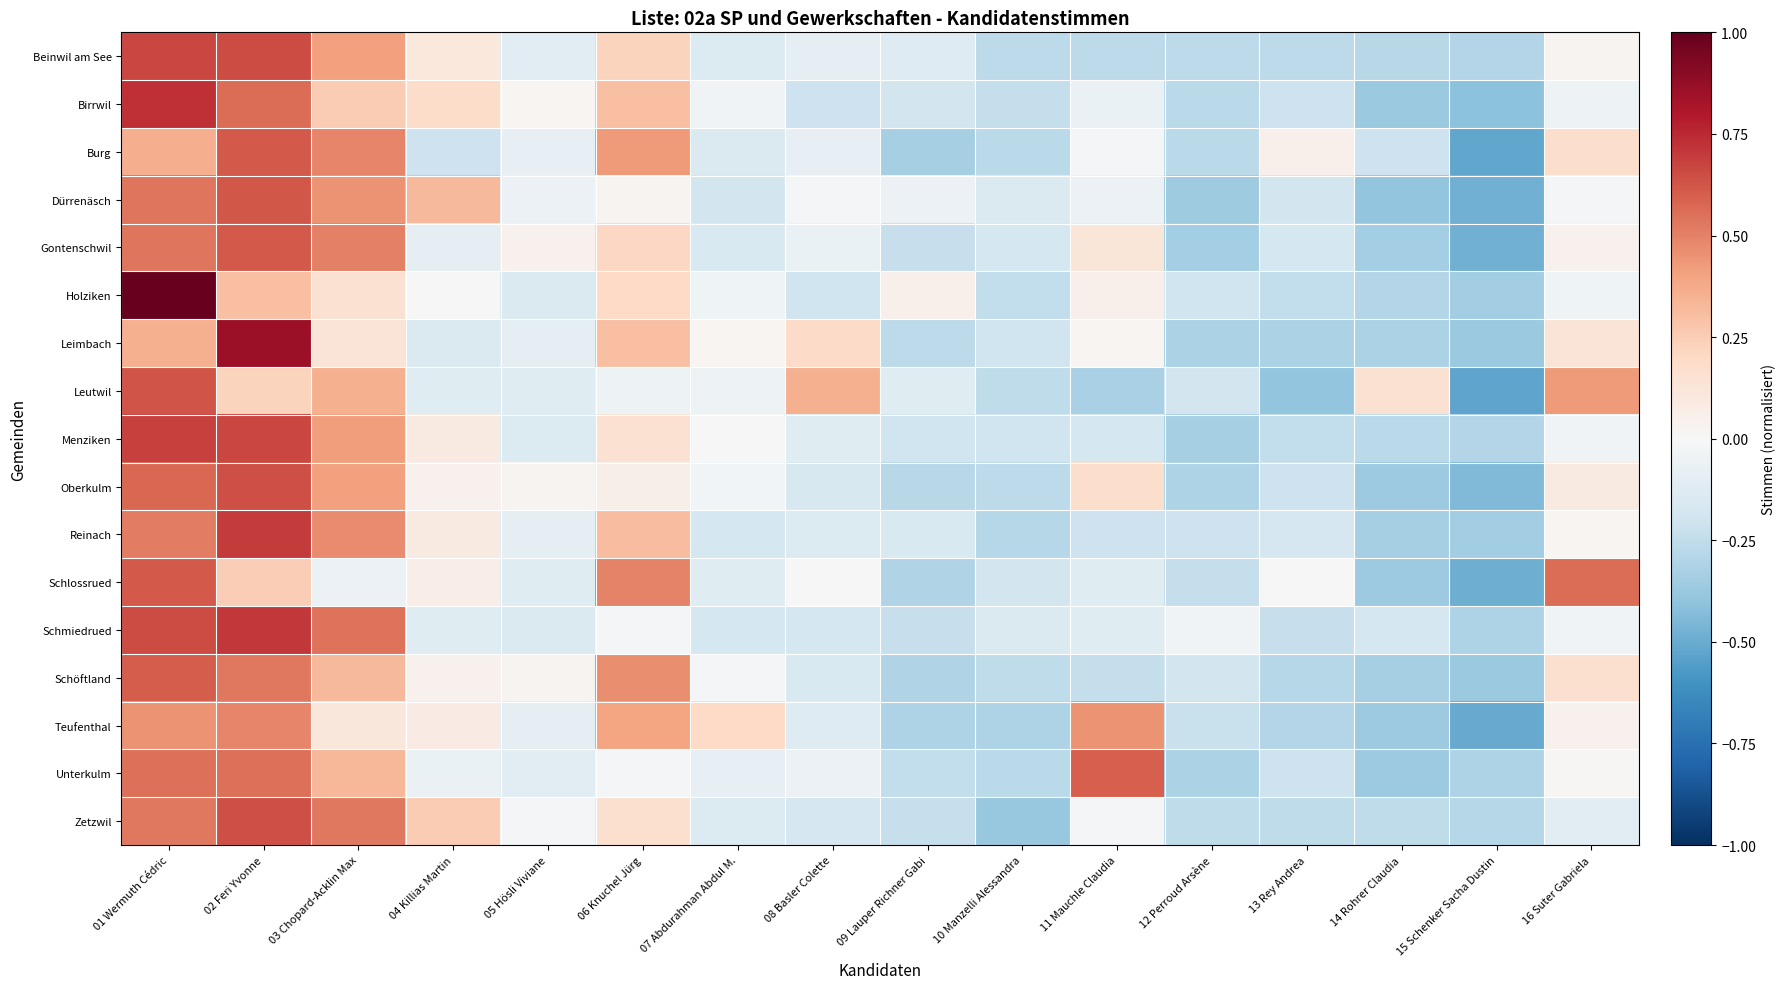

Reading left to right, what are all the values shown in this chart?

Beinwil am See: 01 Wermuth Cédric=0.7	02 Feri Yvonne=0.6	03 Chopard-Acklin Max=0.4	04 Killias Martin=0.1	05 Hösli Viviane=-0.1	06 Knuchel Jürg=0.2	07 Abdurahman Abdul M.=-0.1	08 Basler Colette=-0.1	09 Lauper Richner Gabi=-0.1	10 Manzelli Alessandra=-0.3	11 Mauchle Claudia=-0.3	12 Perroud Arsène=-0.3	13 Rey Andrea=-0.3	14 Rohrer Claudia=-0.3	15 Schenker Sacha Dustin=-0.3	16 Suter Gabriela=0.0
Birrwil: 01 Wermuth Cédric=0.7	02 Feri Yvonne=0.6	03 Chopard-Acklin Max=0.3	04 Killias Martin=0.2	05 Hösli Viviane=0.0	06 Knuchel Jürg=0.3	07 Abdurahman Abdul M.=-0.0	08 Basler Colette=-0.2	09 Lauper Richner Gabi=-0.2	10 Manzelli Alessandra=-0.2	11 Mauchle Claudia=-0.1	12 Perroud Arsène=-0.3	13 Rey Andrea=-0.2	14 Rohrer Claudia=-0.4	15 Schenker Sacha Dustin=-0.4	16 Suter Gabriela=-0.1
Burg: 01 Wermuth Cédric=0.4	02 Feri Yvonne=0.6	03 Chopard-Acklin Max=0.5	04 Killias Martin=-0.2	05 Hösli Viviane=-0.1	06 Knuchel Jürg=0.4	07 Abdurahman Abdul M.=-0.1	08 Basler Colette=-0.1	09 Lauper Richner Gabi=-0.3	10 Manzelli Alessandra=-0.3	11 Mauchle Claudia=-0.0	12 Perroud Arsène=-0.3	13 Rey Andrea=0.0	14 Rohrer Claudia=-0.2	15 Schenker Sacha Dustin=-0.5	16 Suter Gabriela=0.2
Dürrenäsch: 01 Wermuth Cédric=0.5	02 Feri Yvonne=0.6	03 Chopard-Acklin Max=0.4	04 Killias Martin=0.3	05 Hösli Viviane=-0.1	06 Knuchel Jürg=0.0	07 Abdurahman Abdul M.=-0.2	08 Basler Colette=-0.0	09 Lauper Richner Gabi=-0.1	10 Manzelli Alessandra=-0.1	11 Mauchle Claudia=-0.1	12 Perroud Arsène=-0.4	13 Rey Andrea=-0.2	14 Rohrer Claudia=-0.4	15 Schenker Sacha Dustin=-0.5	16 Suter Gabriela=-0.0
Gontenschwil: 01 Wermuth Cédric=0.5	02 Feri Yvonne=0.6	03 Chopard-Acklin Max=0.5	04 Killias Martin=-0.1	05 Hösli Viviane=0.0	06 Knuchel Jürg=0.2	07 Abdurahman Abdul M.=-0.2	08 Basler Colette=-0.1	09 Lauper Richner Gabi=-0.2	10 Manzelli Alessandra=-0.2	11 Mauchle Claudia=0.1	12 Perroud Arsène=-0.3	13 Rey Andrea=-0.2	14 Rohrer Claudia=-0.3	15 Schenker Sacha Dustin=-0.5	16 Suter Gabriela=0.0
Holziken: 01 Wermuth Cédric=1.0	02 Feri Yvonne=0.3	03 Chopard-Acklin Max=0.2	04 Killias Martin=0.0	05 Hösli Viviane=-0.1	06 Knuchel Jürg=0.2	07 Abdurahman Abdul M.=-0.0	08 Basler Colette=-0.2	09 Lauper Richner Gabi=0.1	10 Manzelli Alessandra=-0.2	11 Mauchle Claudia=0.1	12 Perroud Arsène=-0.2	13 Rey Andrea=-0.2	14 Rohrer Claudia=-0.3	15 Schenker Sacha Dustin=-0.3	16 Suter Gabriela=-0.0
Leimbach: 01 Wermuth Cédric=0.4	02 Feri Yvonne=0.9	03 Chopard-Acklin Max=0.1	04 Killias Martin=-0.1	05 Hösli Viviane=-0.1	06 Knuchel Jürg=0.3	07 Abdurahman Abdul M.=0.0	08 Basler Colette=0.2	09 Lauper Richner Gabi=-0.3	10 Manzelli Alessandra=-0.2	11 Mauchle Claudia=0.0	12 Perroud Arsène=-0.3	13 Rey Andrea=-0.3	14 Rohrer Claudia=-0.3	15 Schenker Sacha Dustin=-0.4	16 Suter Gabriela=0.1
Leutwil: 01 Wermuth Cédric=0.6	02 Feri Yvonne=0.2	03 Chopard-Acklin Max=0.4	04 Killias Martin=-0.1	05 Hösli Viviane=-0.1	06 Knuchel Jürg=-0.1	07 Abdurahman Abdul M.=-0.1	08 Basler Colette=0.4	09 Lauper Richner Gabi=-0.1	10 Manzelli Alessandra=-0.3	11 Mauchle Claudia=-0.3	12 Perroud Arsène=-0.2	13 Rey Andrea=-0.4	14 Rohrer Claudia=0.2	15 Schenker Sacha Dustin=-0.5	16 Suter Gabriela=0.4
Menziken: 01 Wermuth Cédric=0.7	02 Feri Yvonne=0.7	03 Chopard-Acklin Max=0.4	04 Killias Martin=0.1	05 Hösli Viviane=-0.1	06 Knuchel Jürg=0.1	07 Abdurahman Abdul M.=-0.0	08 Basler Colette=-0.1	09 Lauper Richner Gabi=-0.2	10 Manzelli Alessandra=-0.2	11 Mauchle Claudia=-0.2	12 Perroud Arsène=-0.3	13 Rey Andrea=-0.2	14 Rohrer Claudia=-0.3	15 Schenker Sacha Dustin=-0.3	16 Suter Gabriela=-0.0
Oberkulm: 01 Wermuth Cédric=0.6	02 Feri Yvonne=0.6	03 Chopard-Acklin Max=0.4	04 Killias Martin=0.0	05 Hösli Viviane=0.0	06 Knuchel Jürg=0.1	07 Abdurahman Abdul M.=-0.0	08 Basler Colette=-0.2	09 Lauper Richner Gabi=-0.3	10 Manzelli Alessandra=-0.3	11 Mauchle Claudia=0.2	12 Perroud Arsène=-0.3	13 Rey Andrea=-0.2	14 Rohrer Claudia=-0.4	15 Schenker Sacha Dustin=-0.4	16 Suter Gabriela=0.1
Reinach: 01 Wermuth Cédric=0.5	02 Feri Yvonne=0.7	03 Chopard-Acklin Max=0.5	04 Killias Martin=0.1	05 Hösli Viviane=-0.1	06 Knuchel Jürg=0.3	07 Abdurahman Abdul M.=-0.2	08 Basler Colette=-0.1	09 Lauper Richner Gabi=-0.2	10 Manzelli Alessandra=-0.3	11 Mauchle Claudia=-0.2	12 Perroud Arsène=-0.2	13 Rey Andrea=-0.2	14 Rohrer Claudia=-0.3	15 Schenker Sacha Dustin=-0.3	16 Suter Gabriela=0.0
Schlossrued: 01 Wermuth Cédric=0.6	02 Feri Yvonne=0.2	03 Chopard-Acklin Max=-0.1	04 Killias Martin=0.1	05 Hösli Viviane=-0.1	06 Knuchel Jürg=0.5	07 Abdurahman Abdul M.=-0.1	08 Basler Colette=0.0	09 Lauper Richner Gabi=-0.3	10 Manzelli Alessandra=-0.2	11 Mauchle Claudia=-0.1	12 Perroud Arsène=-0.2	13 Rey Andrea=0.0	14 Rohrer Claudia=-0.4	15 Schenker Sacha Dustin=-0.5	16 Suter Gabriela=0.6
Schmiedrued: 01 Wermuth Cédric=0.7	02 Feri Yvonne=0.7	03 Chopard-Acklin Max=0.5	04 Killias Martin=-0.1	05 Hösli Viviane=-0.1	06 Knuchel Jürg=-0.0	07 Abdurahman Abdul M.=-0.2	08 Basler Colette=-0.2	09 Lauper Richner Gabi=-0.2	10 Manzelli Alessandra=-0.1	11 Mauchle Claudia=-0.1	12 Perroud Arsène=-0.0	13 Rey Andrea=-0.2	14 Rohrer Claudia=-0.2	15 Schenker Sacha Dustin=-0.3	16 Suter Gabriela=-0.0
Schöftland: 01 Wermuth Cédric=0.6	02 Feri Yvonne=0.5	03 Chopard-Acklin Max=0.3	04 Killias Martin=0.0	05 Hösli Viviane=0.0	06 Knuchel Jürg=0.5	07 Abdurahman Abdul M.=-0.0	08 Basler Colette=-0.2	09 Lauper Richner Gabi=-0.3	10 Manzelli Alessandra=-0.3	11 Mauchle Claudia=-0.2	12 Perroud Arsène=-0.2	13 Rey Andrea=-0.3	14 Rohrer Claudia=-0.3	15 Schenker Sacha Dustin=-0.4	16 Suter Gabriela=0.2
Teufenthal: 01 Wermuth Cédric=0.4	02 Feri Yvonne=0.5	03 Chopard-Acklin Max=0.1	04 Killias Martin=0.1	05 Hösli Viviane=-0.1	06 Knuchel Jürg=0.4	07 Abdurahman Abdul M.=0.2	08 Basler Colette=-0.1	09 Lauper Richner Gabi=-0.3	10 Manzelli Alessandra=-0.3	11 Mauchle Claudia=0.4	12 Perroud Arsène=-0.2	13 Rey Andrea=-0.3	14 Rohrer Claudia=-0.4	15 Schenker Sacha Dustin=-0.5	16 Suter Gabriela=0.0
Unterkulm: 01 Wermuth Cédric=0.5	02 Feri Yvonne=0.5	03 Chopard-Acklin Max=0.3	04 Killias Martin=-0.1	05 Hösli Viviane=-0.1	06 Knuchel Jürg=-0.0	07 Abdurahman Abdul M.=-0.1	08 Basler Colette=-0.1	09 Lauper Richner Gabi=-0.2	10 Manzelli Alessandra=-0.3	11 Mauchle Claudia=0.6	12 Perroud Arsène=-0.3	13 Rey Andrea=-0.2	14 Rohrer Claudia=-0.4	15 Schenker Sacha Dustin=-0.3	16 Suter Gabriela=0.0
Zetzwil: 01 Wermuth Cédric=0.5	02 Feri Yvonne=0.6	03 Chopard-Acklin Max=0.5	04 Killias Martin=0.3	05 Hösli Viviane=-0.0	06 Knuchel Jürg=0.2	07 Abdurahman Abdul M.=-0.1	08 Basler Colette=-0.2	09 Lauper Richner Gabi=-0.2	10 Manzelli Alessandra=-0.4	11 Mauchle Claudia=-0.0	12 Perroud Arsène=-0.3	13 Rey Andrea=-0.3	14 Rohrer Claudia=-0.3	15 Schenker Sacha Dustin=-0.3	16 Suter Gabriela=-0.1